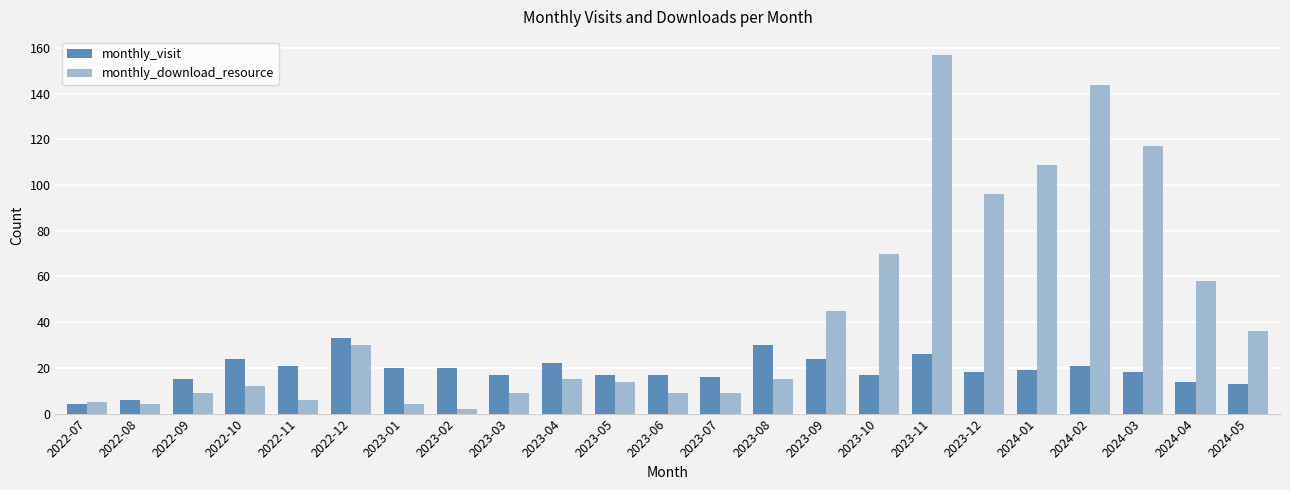

Which series has the widest spread of values?

monthly_download_resource